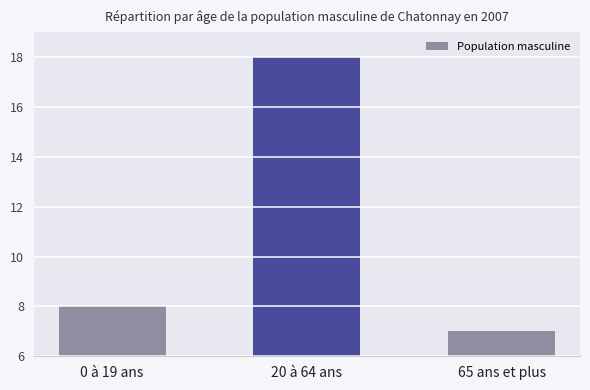

Approximately how many times larger is the value at 20 à 64 ans compared to 65 ans et plus?

2.6